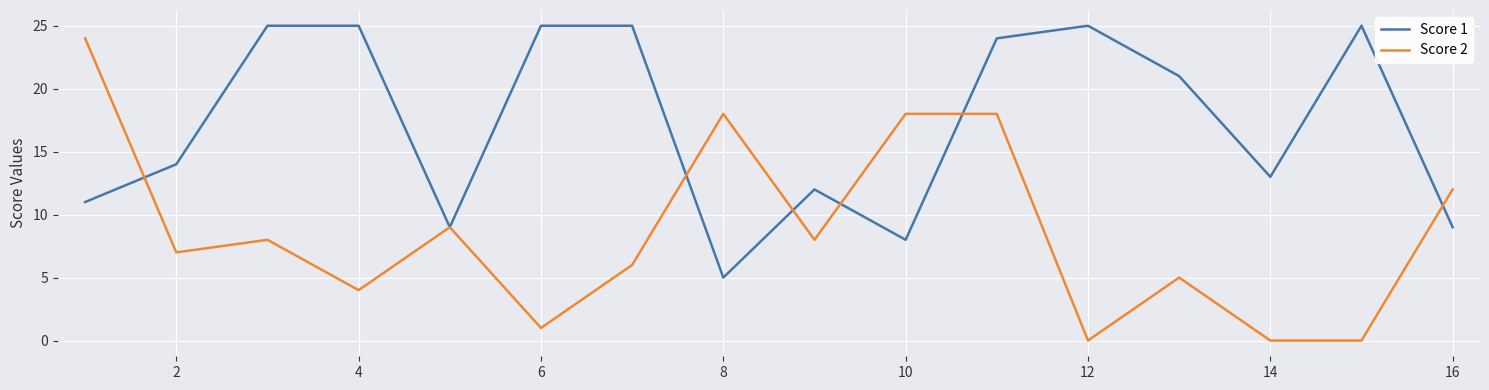

What is the maximum value shown in the chart?

25